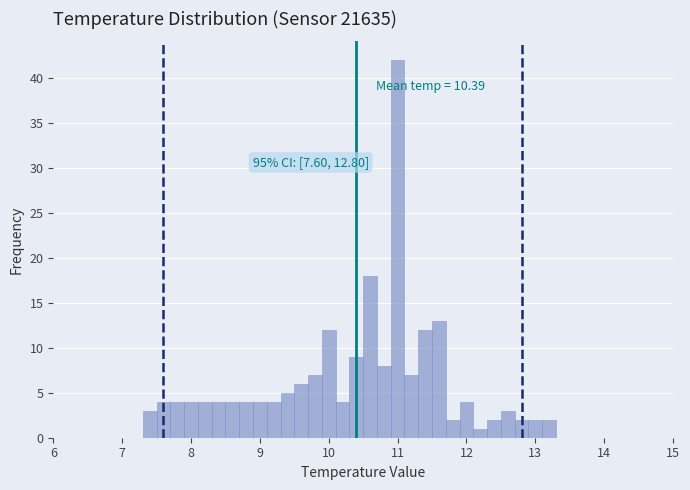

Around what value on the x-axis is the tallest bar? Give the approximate position of its centre, as read against the axis.

11.0